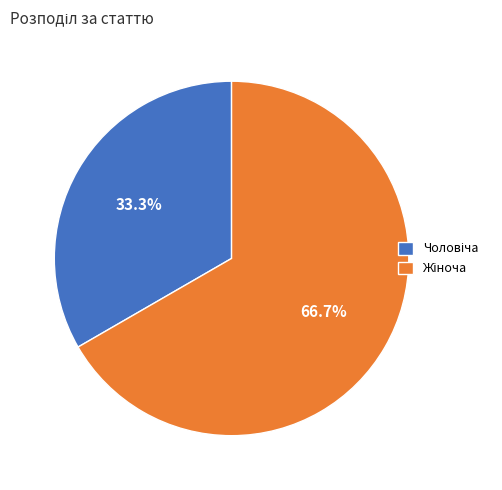

Is there any slice that represents more than half of the pie?

Yes